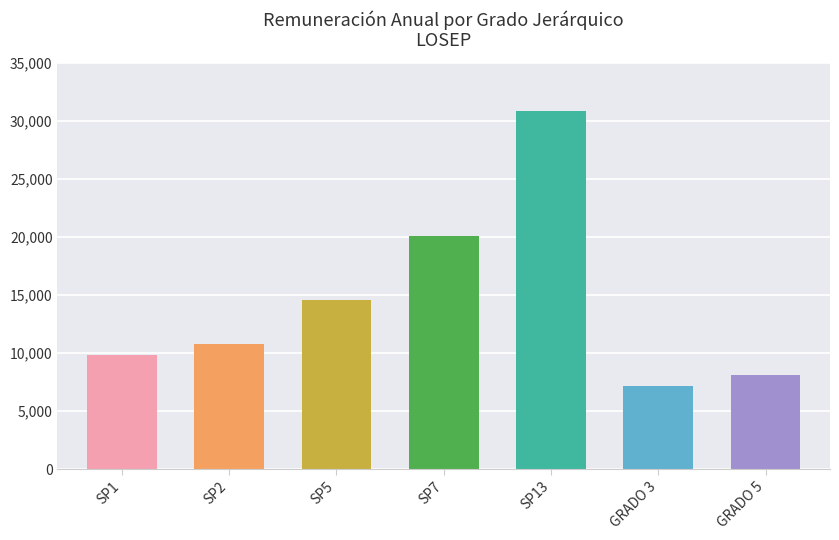

At which label is the value closest to 19026?

SP7